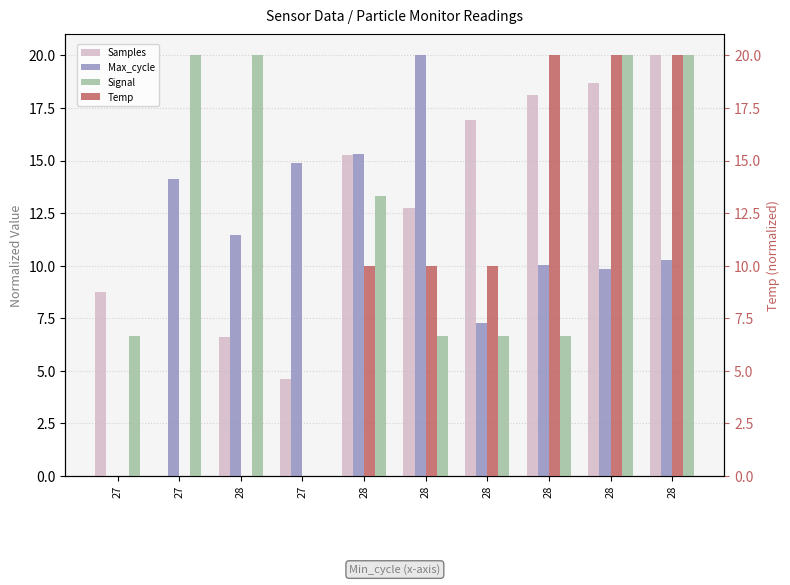

True or false: Samples has a value of 1.3 at 27.

False